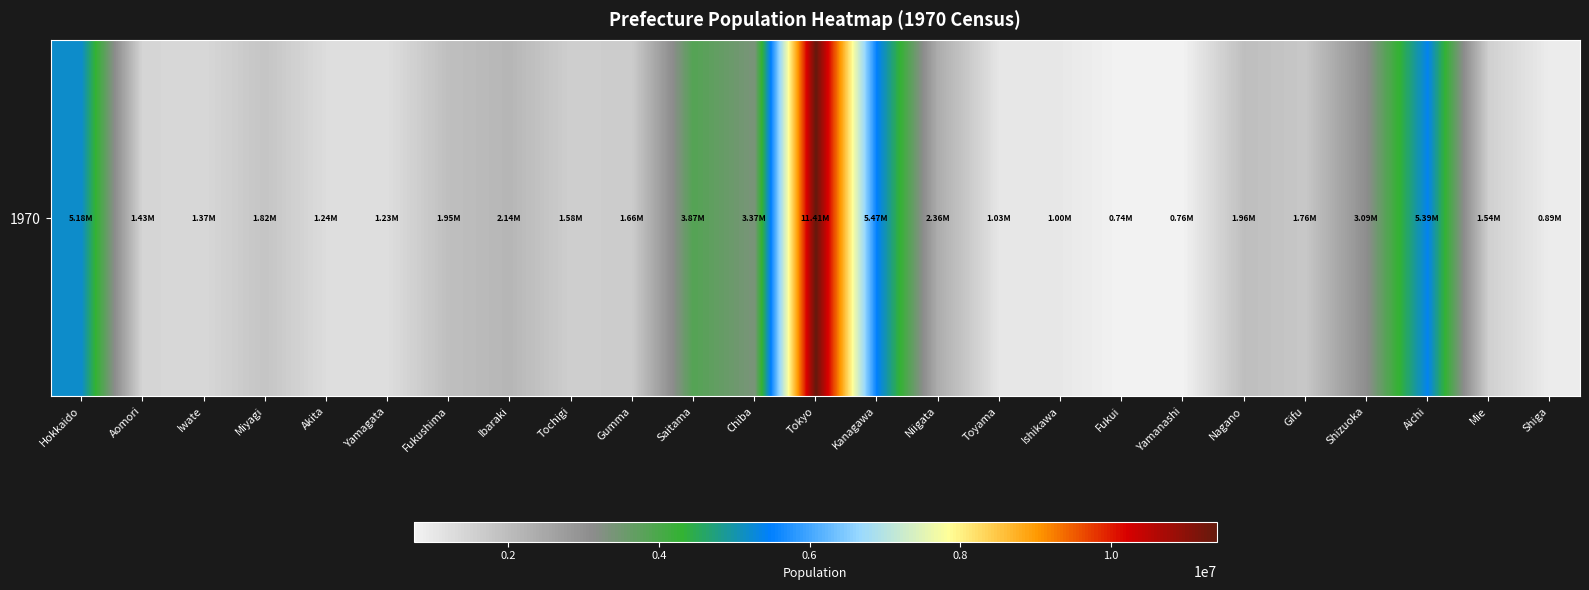

List the labels in order of value, largest first.

Tokyo, Kanagawa, Aichi, Hokkaido, Saitama, Chiba, Shizuoka, Niigata, Ibaraki, Nagano, Fukushima, Miyagi, Gifu, Gumma, Tochigi, Mie, Aomori, Iwate, Akita, Yamagata, Toyama, Ishikawa, Shiga, Yamanashi, Fukui